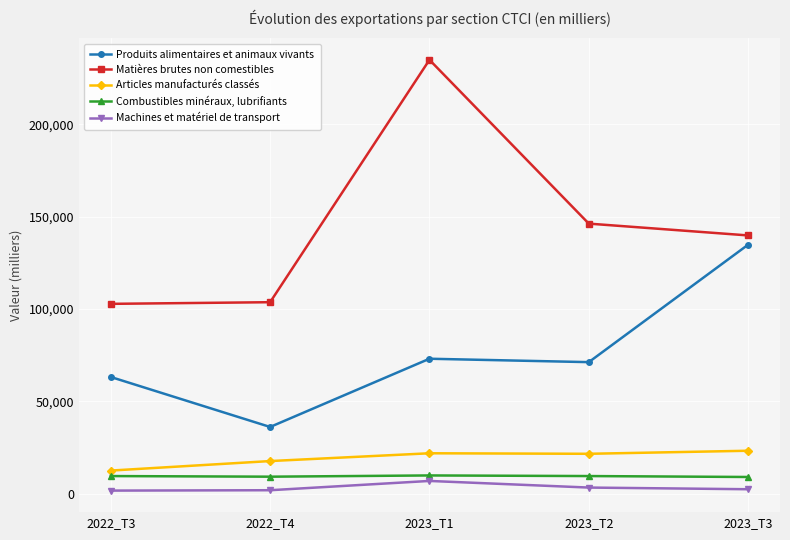

The value of Articles manufacturés classés at 2022_T4 is 17692.2. True or false?

True